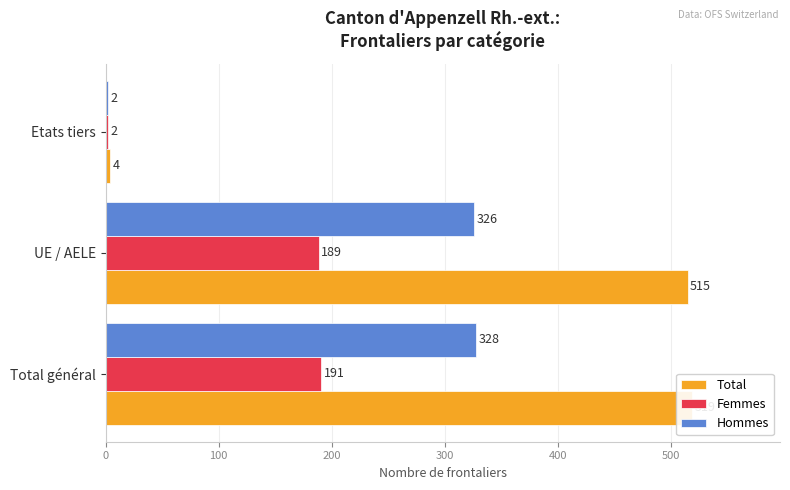

What is the minimum value shown in the chart?

2